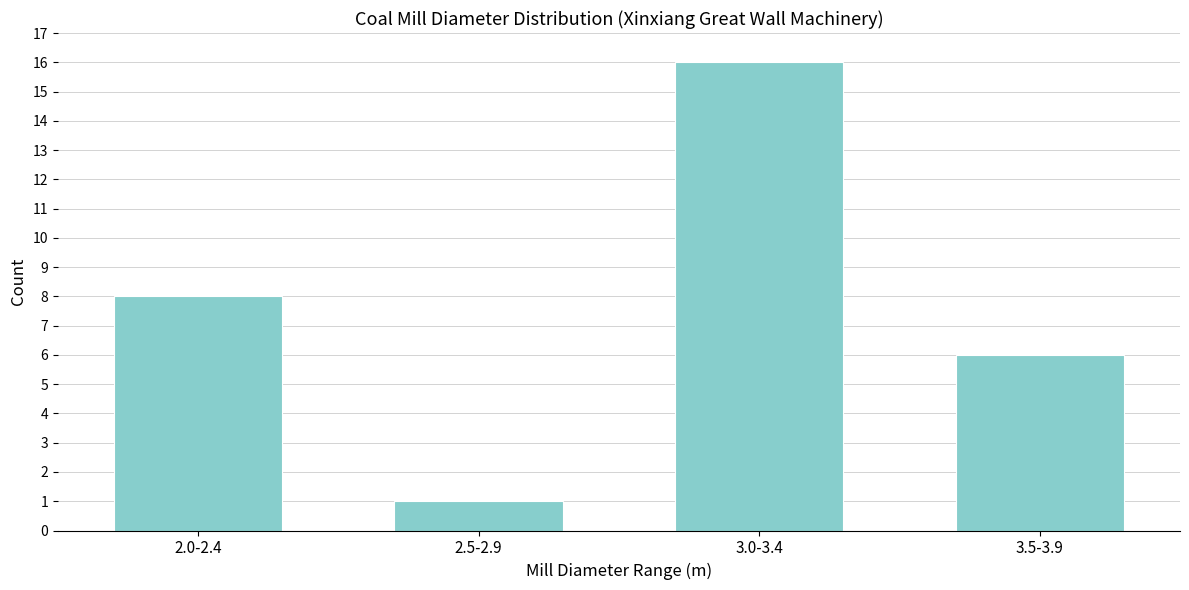

Reading right to left, list all the values displayed in this chart.

3.5-3.9=6	3.0-3.4=16	2.5-2.9=1	2.0-2.4=8